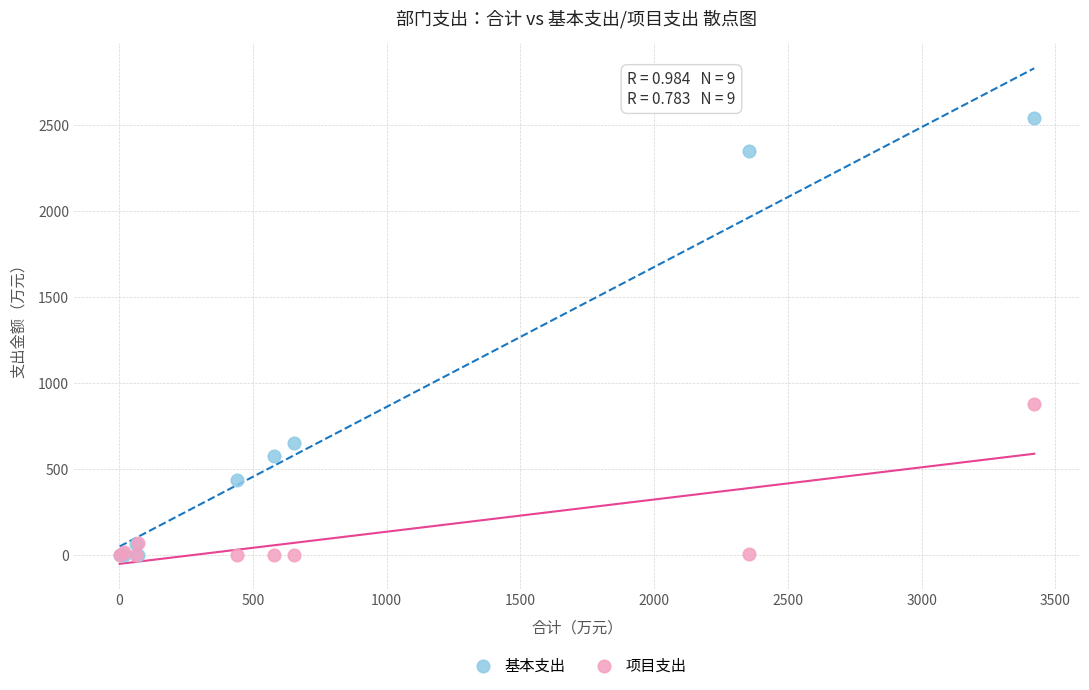

Which series has the largest Y range (max minus min)?

基本支出